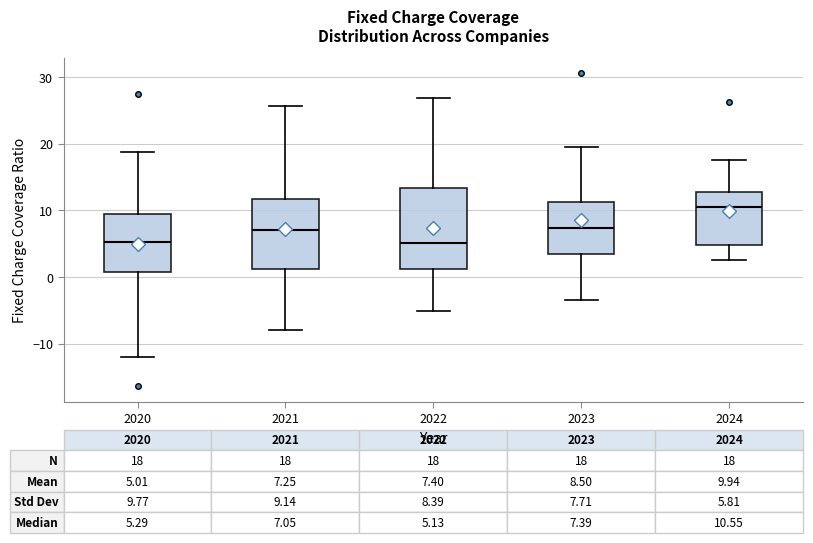

Comparing the boxes themselves (not the whiskers), which one is the tallest?

2022